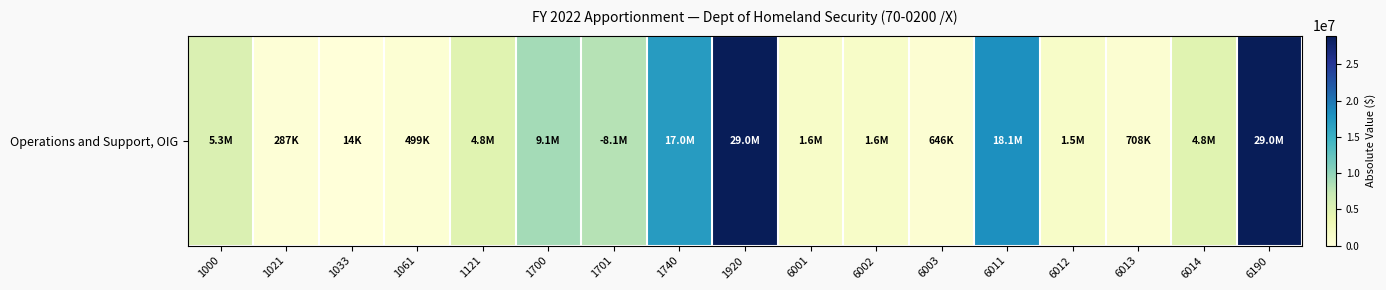

The chart shows a value of 4832500 at 1121. True or false?

True